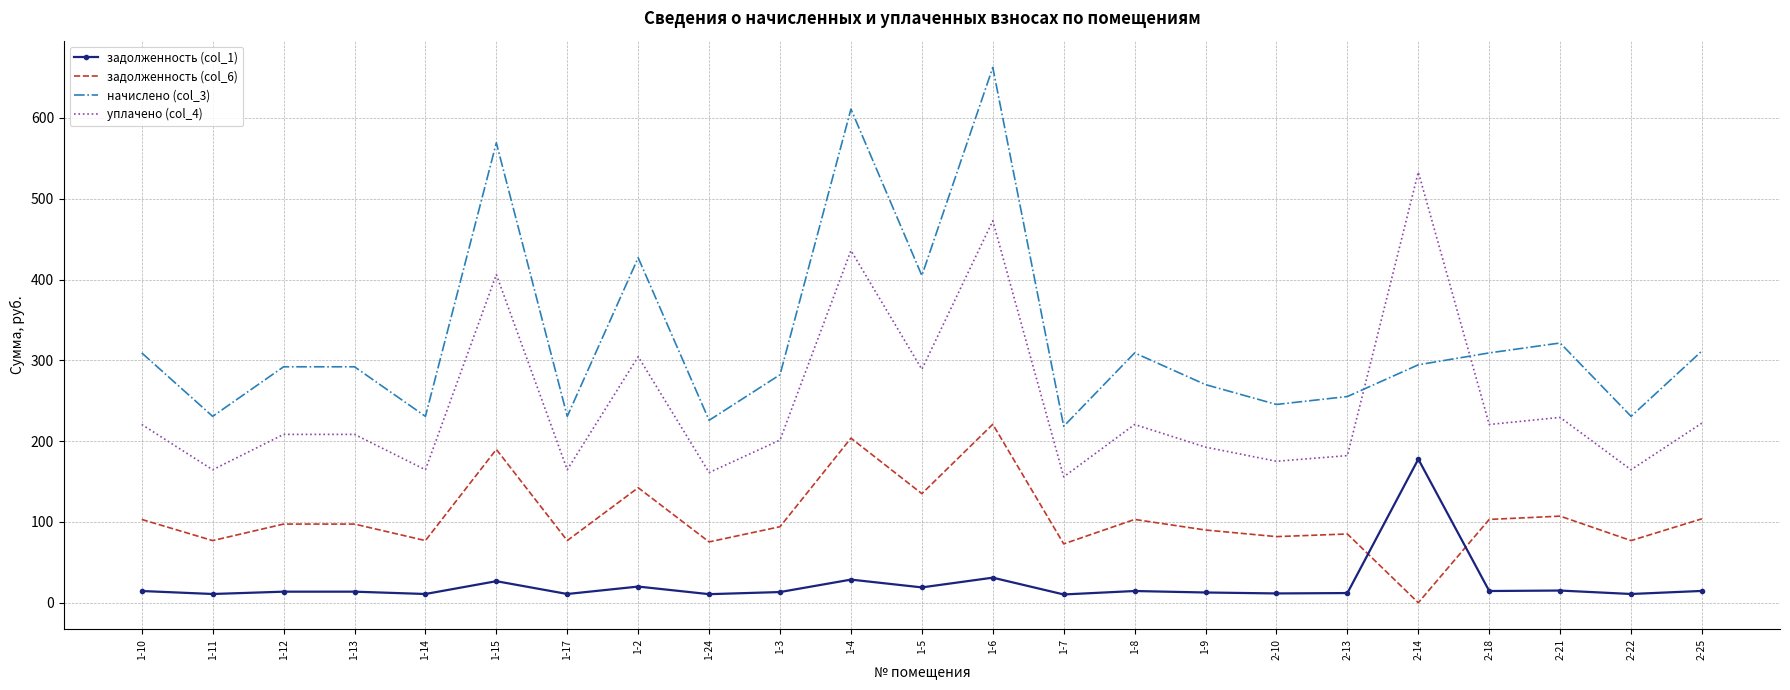

Rank the series at 2-14 from lowest to highest value.

задолженность (col_6), задолженность (col_1), начислено (col_3), уплачено (col_4)